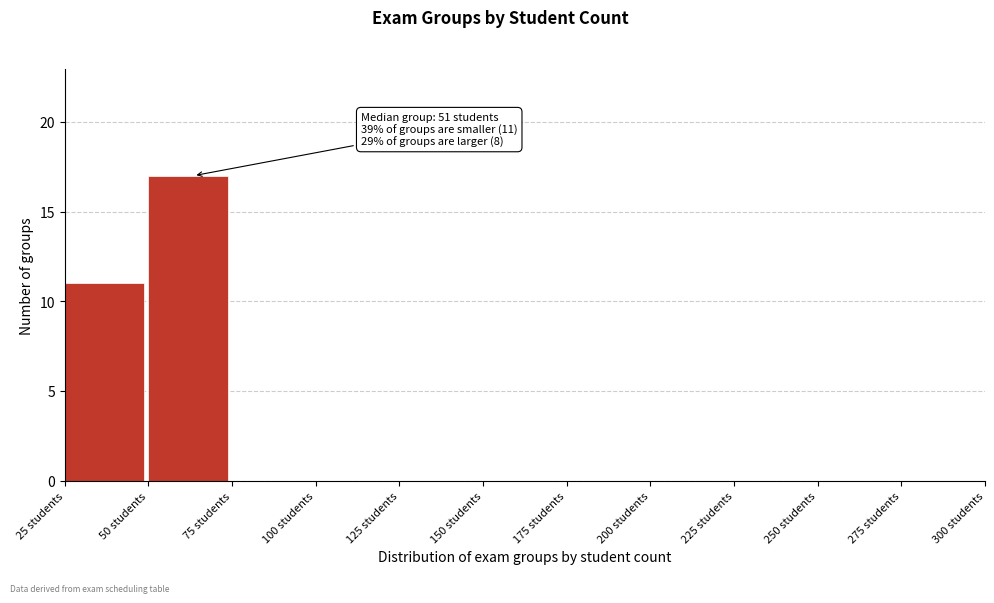

Which range on the x-axis has the tallest bar?

50 to 75